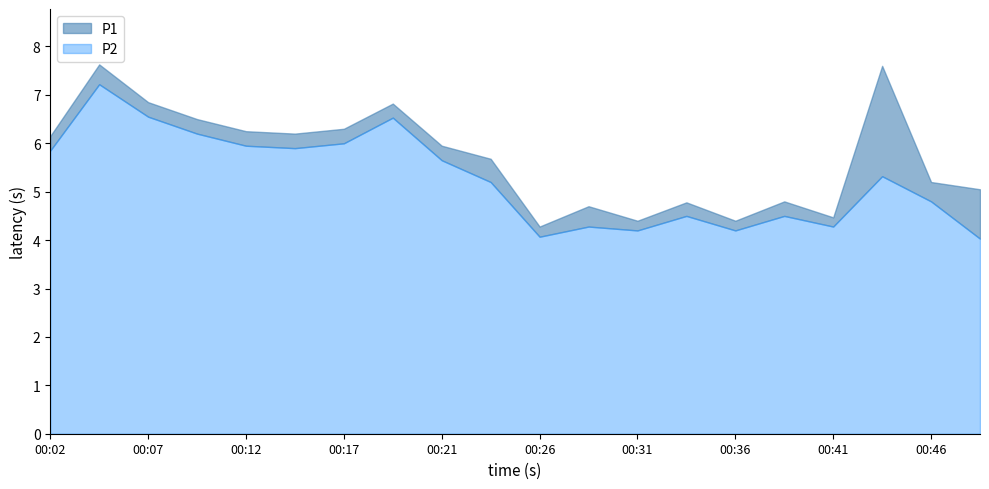

In P1, how many points are lower than both neighbors (excluding endpoints)?

5